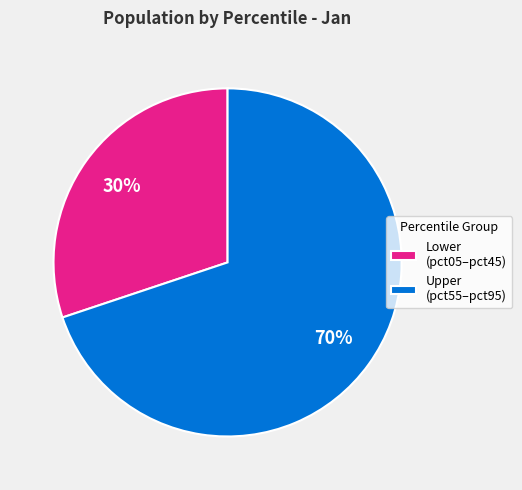

How many slices are in this pie chart?

2